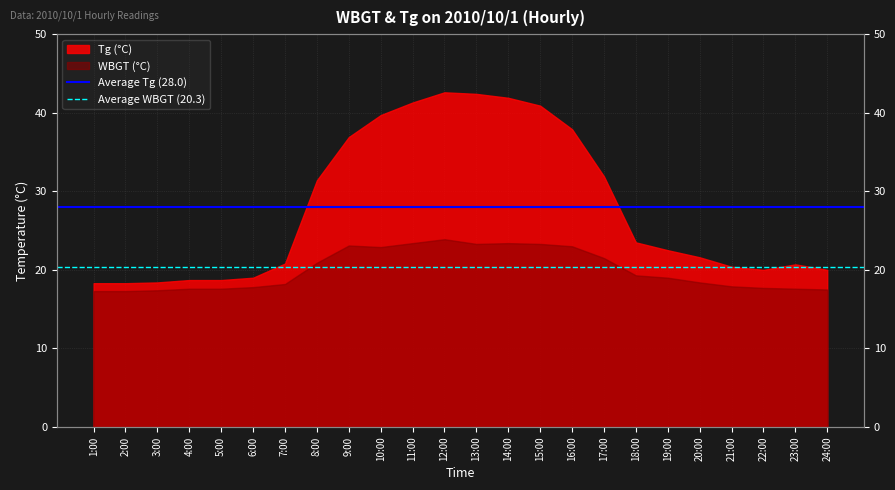

How many lines are shown in the chart?

2